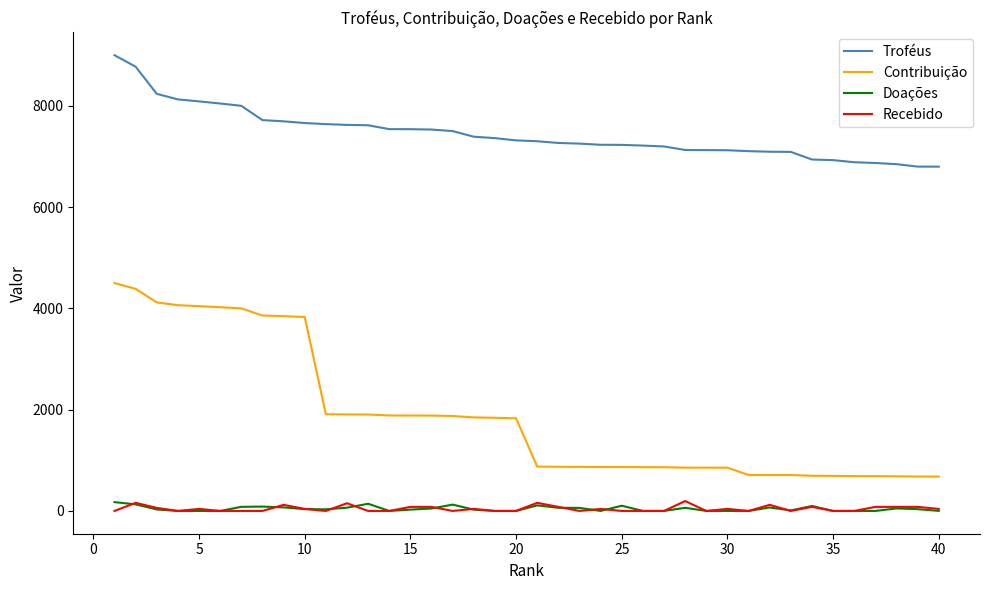

What is the average value of the Recebido series?

44